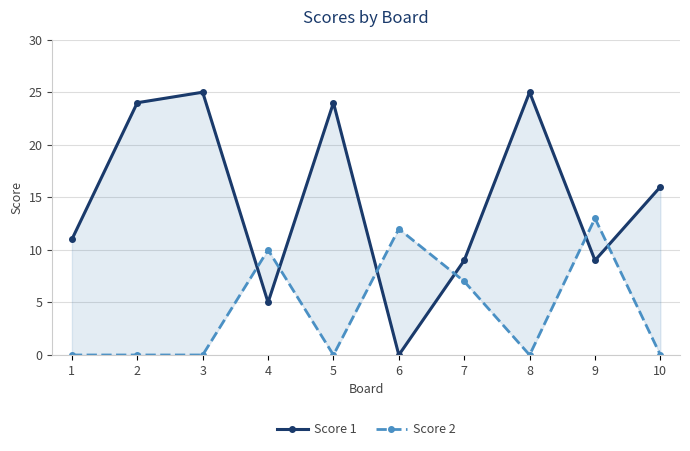

Where do Score 1 and Score 2 first cross each other?

3 and 4